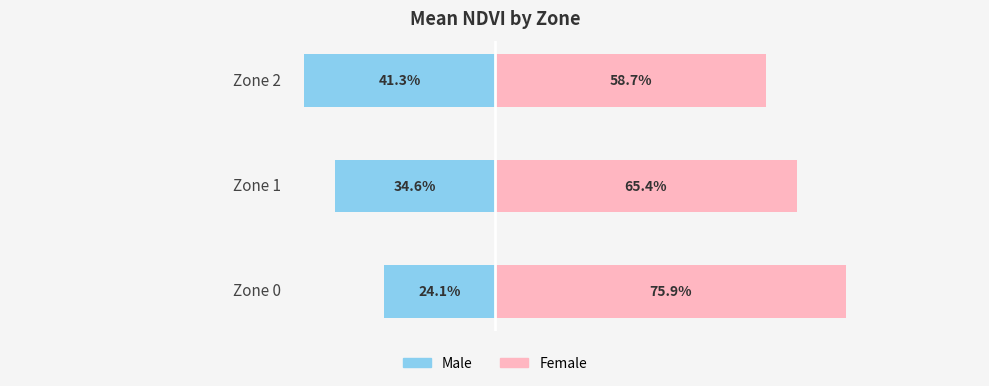

What is the approximate value of Male (lower NDVI contribution) at 2?

-41.3